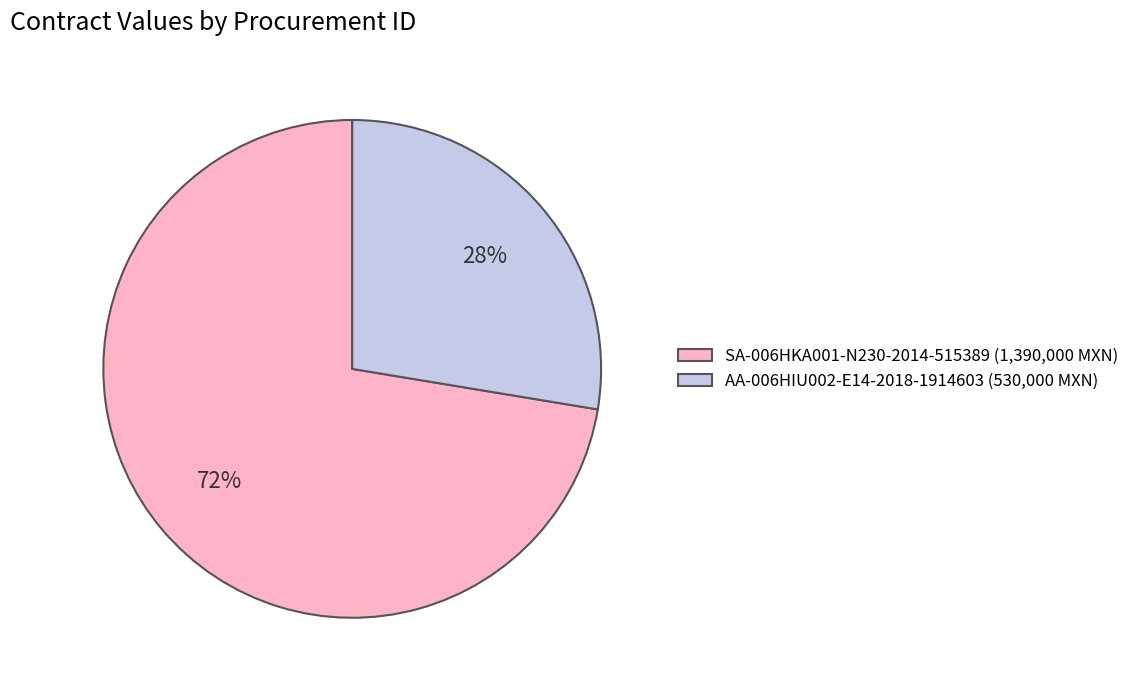

Is it true that SA-006HKA001-N230-2014-515389 is 87% of the pie?

False